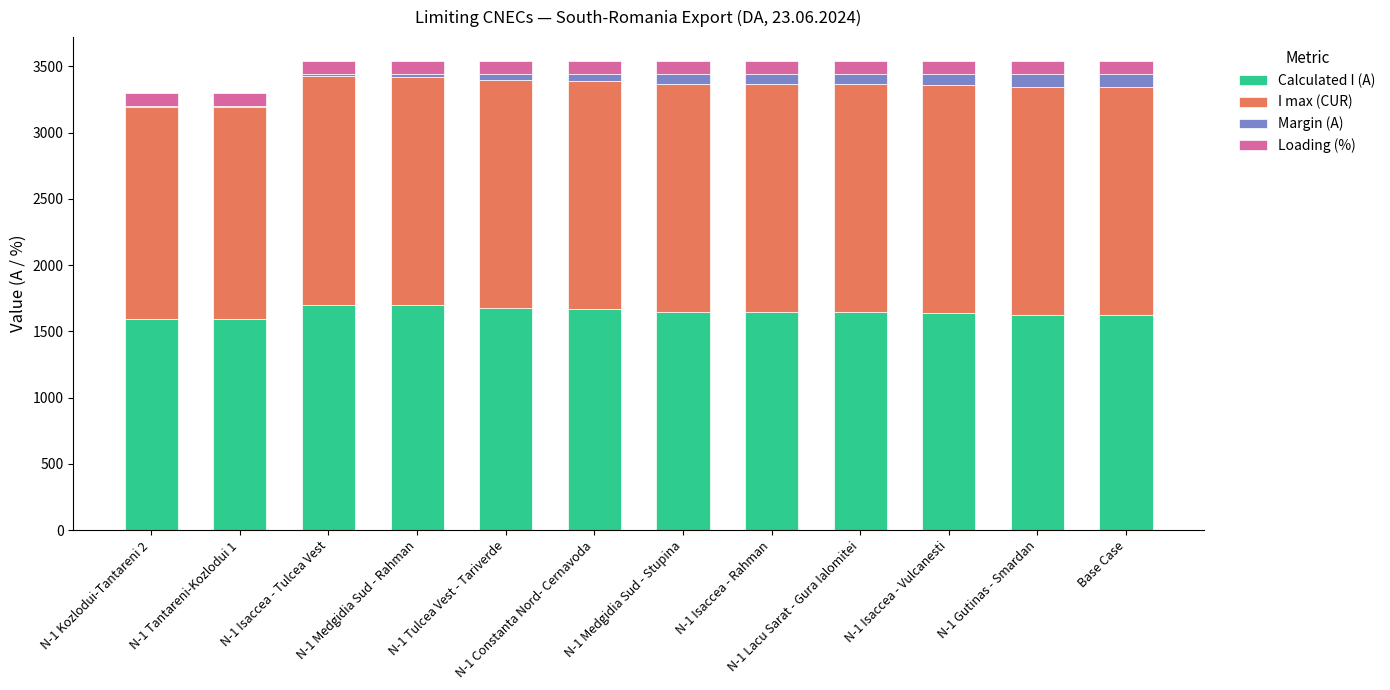

What is the highest value of the Calculated I (A) series?

1701